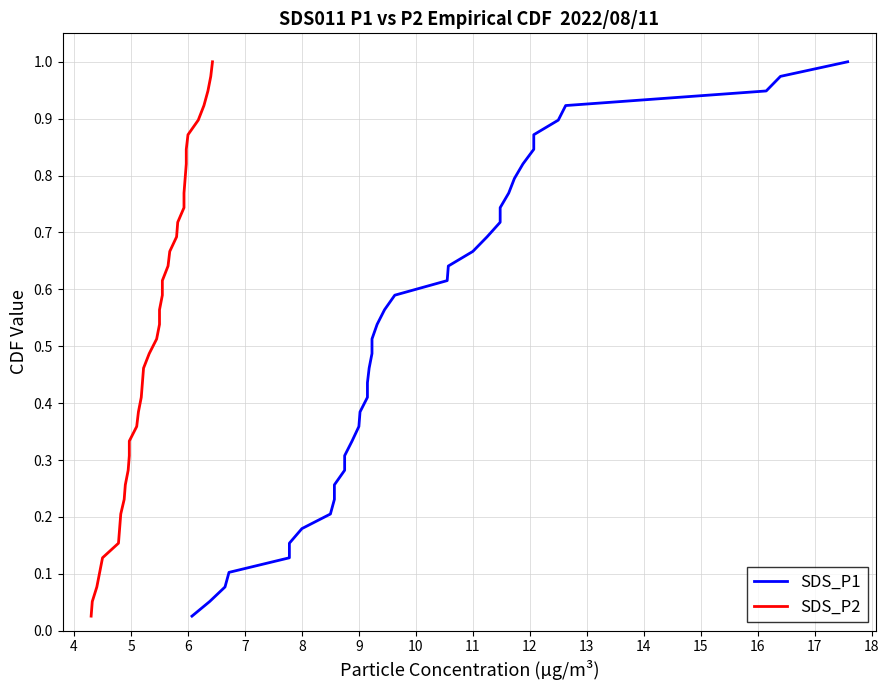

What are all the series names shown in the legend?

SDS_P1, SDS_P2